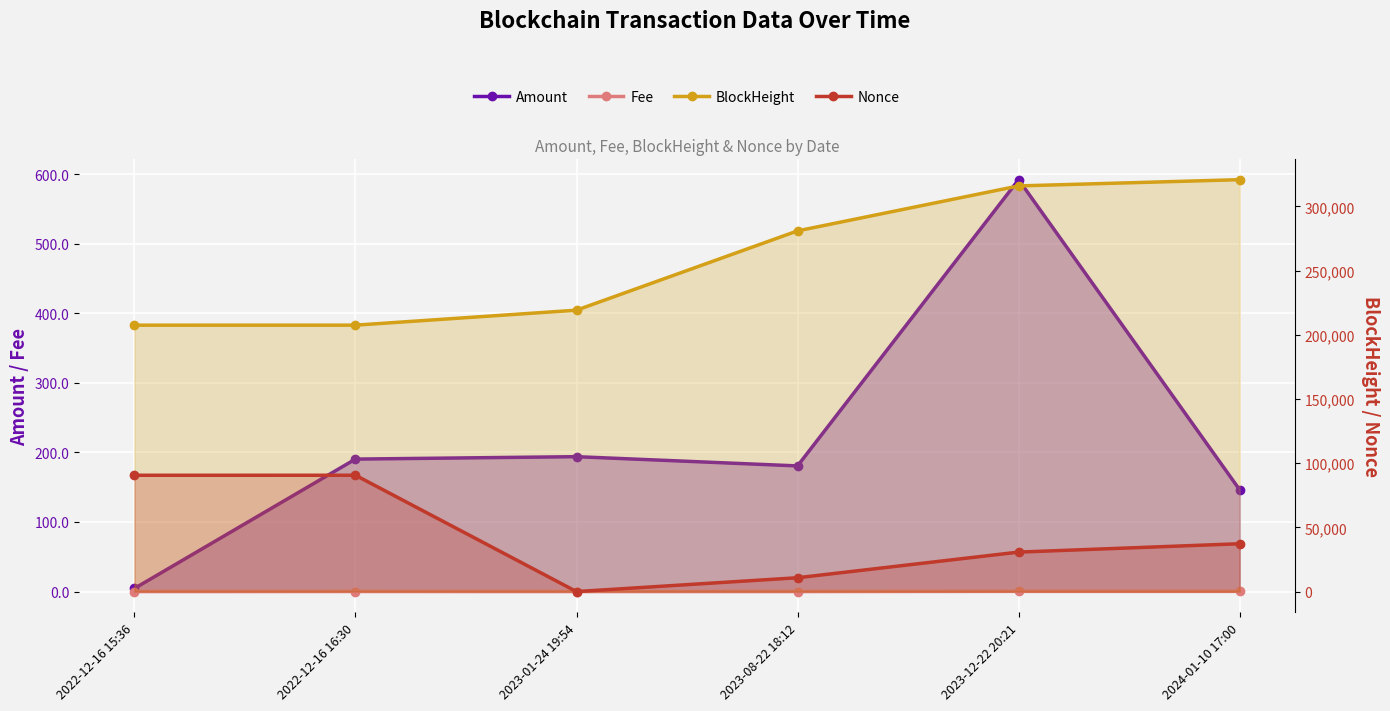

Reading left to right, what are all the values shown in this chart?

Amount: 2022-12-16 15:36=4.5	2022-12-16 16:30=190.4	2023-01-24 19:54=193.9	2023-08-22 18:12=180.6	2023-12-22 20:21=592.0	2024-01-10 17:00=146.3
Fee: 2022-12-16 15:36=0.0	2022-12-16 16:30=0.1	2023-01-24 19:54=0.0	2023-08-22 18:12=0.0	2023-12-22 20:21=0.3	2024-01-10 17:00=0.3
BlockHeight: 2022-12-16 15:36=207469.0	2022-12-16 16:30=207480.0	2023-01-24 19:54=219147.0	2023-08-22 18:12=280912.0	2023-12-22 20:21=315926.0	2024-01-10 17:00=320787.0
Nonce: 2022-12-16 15:36=90586.0	2022-12-16 16:30=90599.0	2023-01-24 19:54=0.0	2023-08-22 18:12=10775.0	2023-12-22 20:21=30747.0	2024-01-10 17:00=37251.0